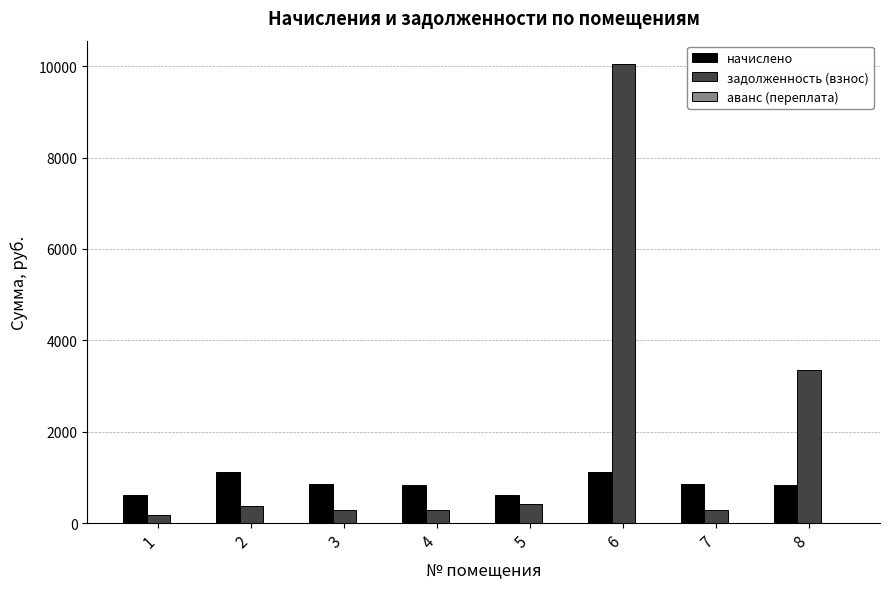

How many bars are there in each group?

2